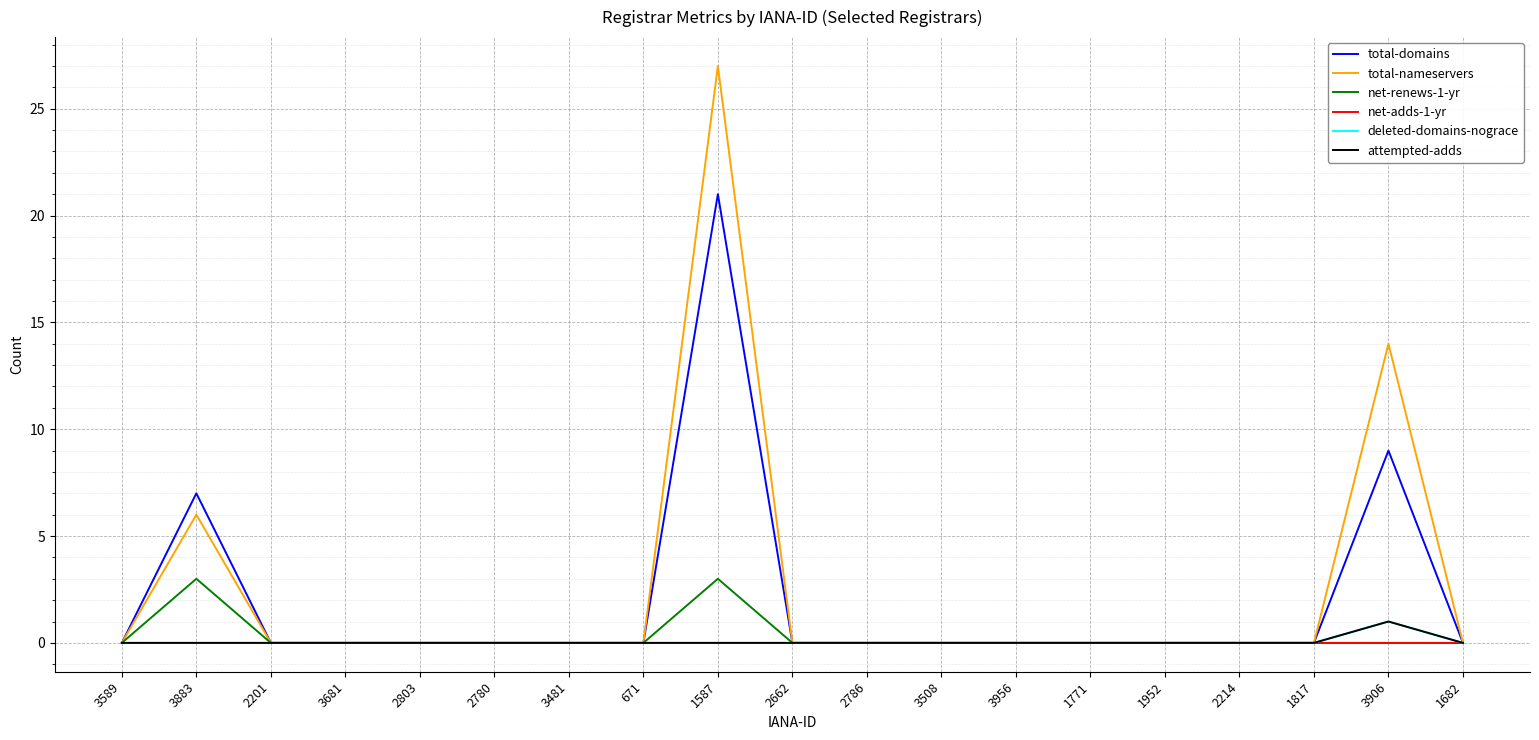

Reading left to right, transcribe all the data shown in this chart.

total-domains: 0	7	0	0	0	0	0	0	21	0	0	0	0	0	0	0	0	9	0
total-nameservers: 0	6	0	0	0	0	0	0	27	0	0	0	0	0	0	0	0	14	0
net-renews-1-yr: 0	3	0	0	0	0	0	0	3	0	0	0	0	0	0	0	0	0	0
net-adds-1-yr: 0	0	0	0	0	0	0	0	0	0	0	0	0	0	0	0	0	0	0
deleted-domains-nograce: 0	0	0	0	0	0	0	0	0	0	0	0	0	0	0	0	0	1	0
attempted-adds: 0	0	0	0	0	0	0	0	0	0	0	0	0	0	0	0	0	1	0